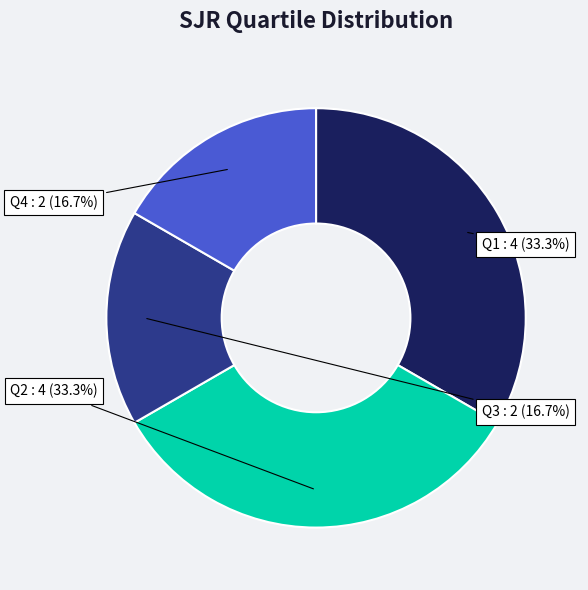

How much of the chart is everything except Q3?

83.3%